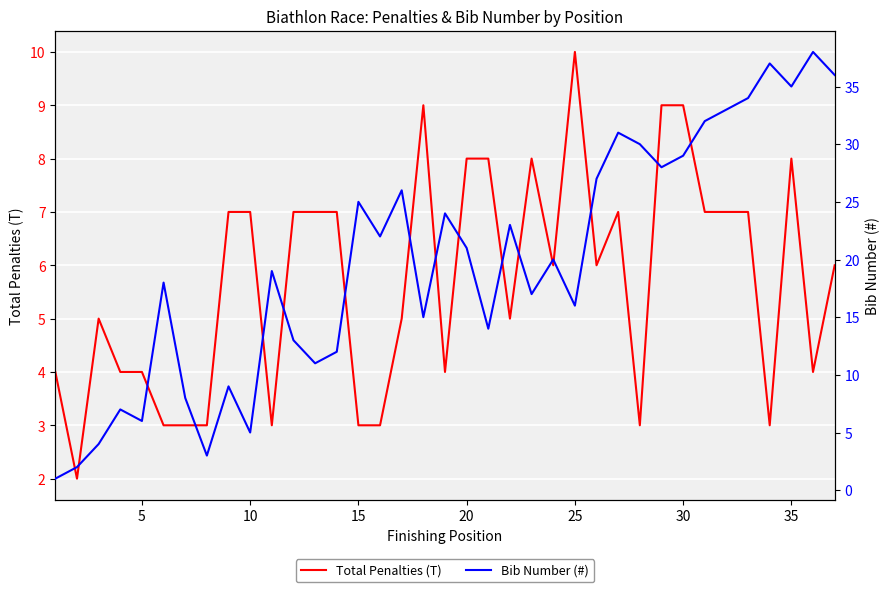

In Total Penalties (T), how many points are higher than both neighbors (excluding endpoints)?

6